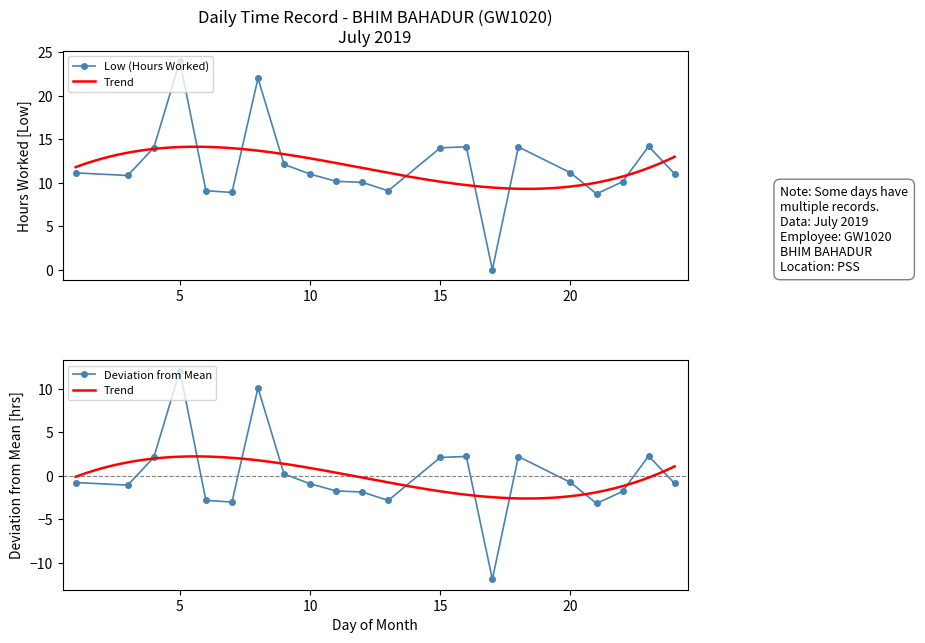

At which category does Low (Hours Worked) reach its first local peak?

5